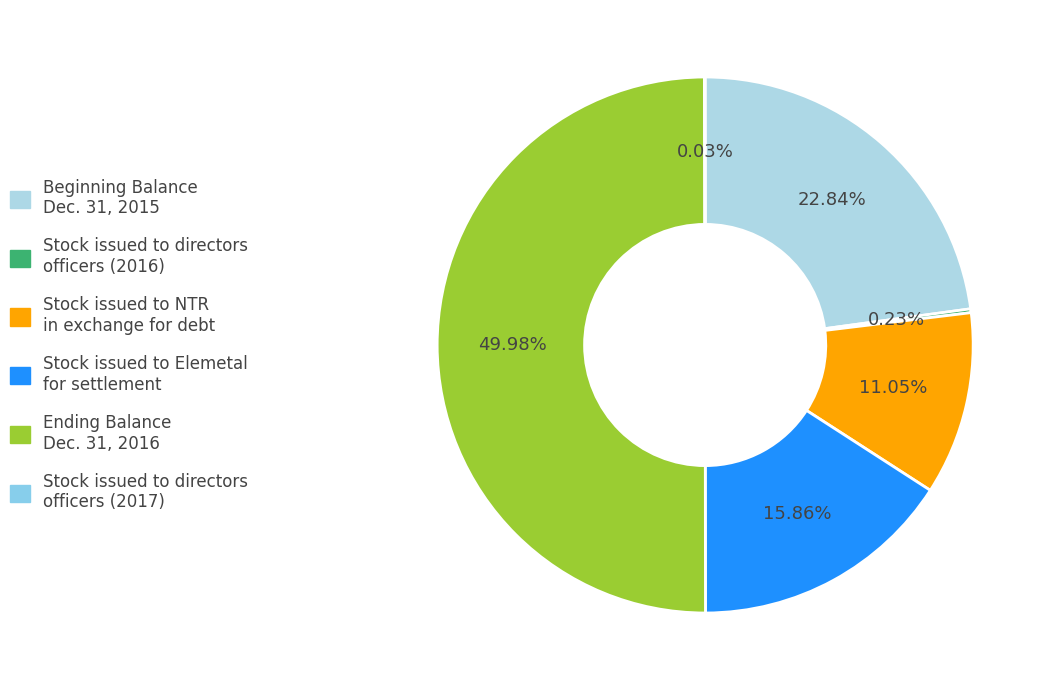

To the nearest percent, what is the difference between the largest and smallest slice percentages?

50%